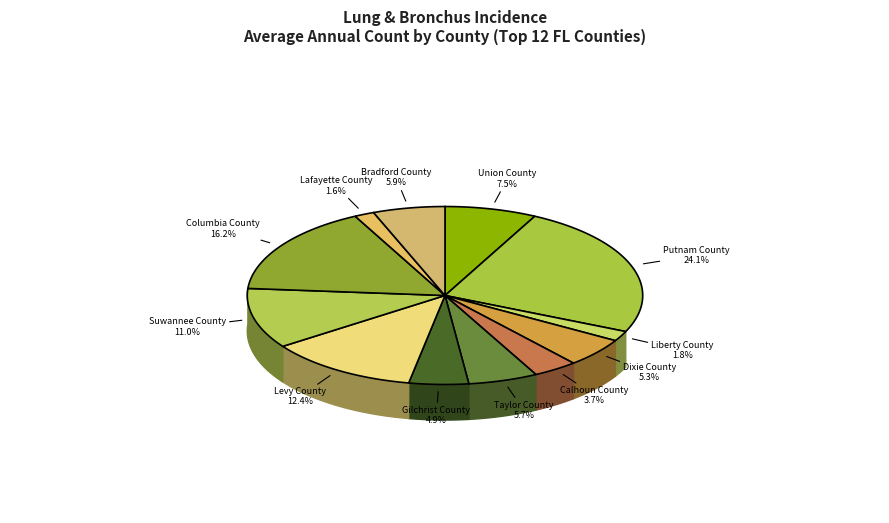

To the nearest percent, what is the difference between the largest and smallest slice percentages?

23%